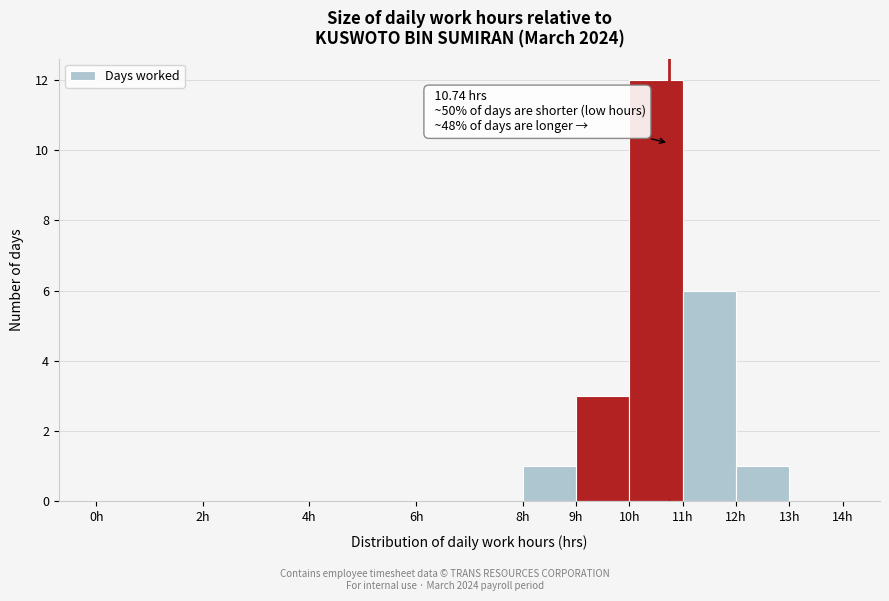

Over which range of the x-axis is the bar tallest?

10 to 11